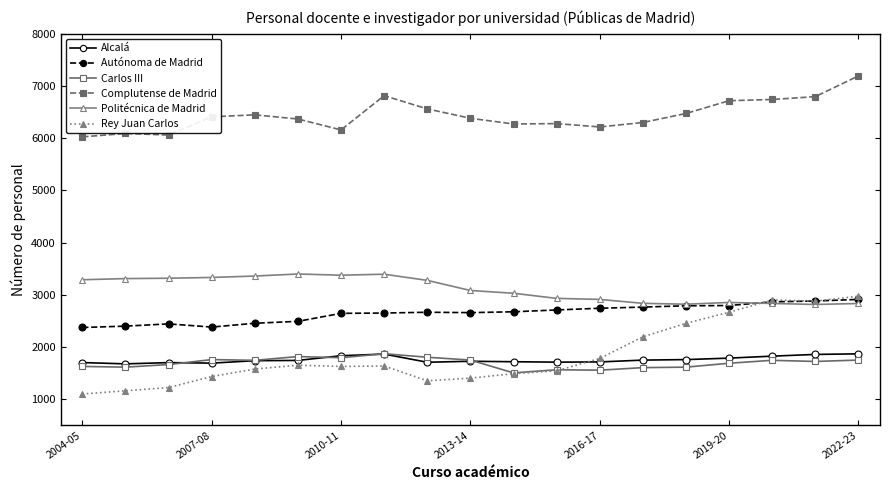

True or false: Carlos III and Autónoma de Madrid cross at least once.

False